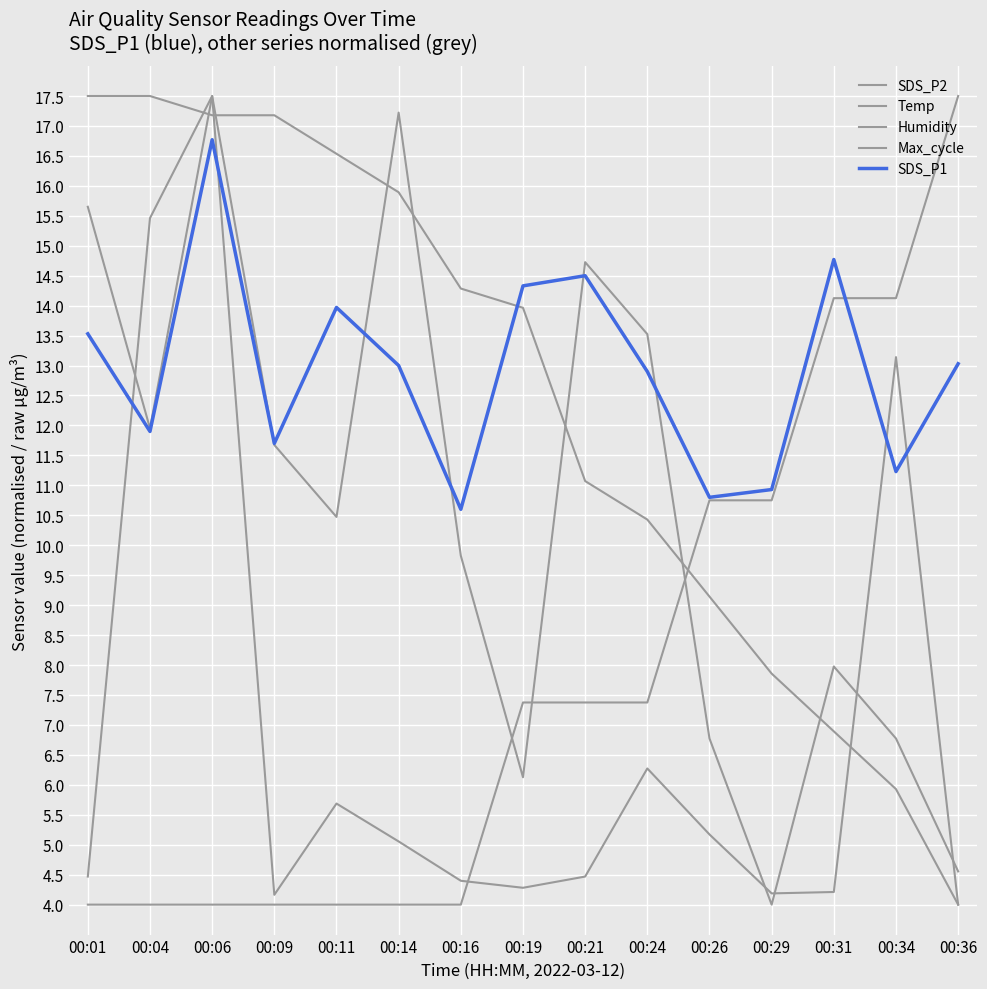

Reading left to right, list all the values displayed in this chart.

SDS_P2: 15.7	12.0	17.5	11.7	10.5	17.2	9.8	6.1	14.7	13.5	6.8	4.0	8.0	6.8	4.6
Temp: 4.0	4.0	4.0	4.0	4.0	4.0	4.0	7.4	7.4	7.4	10.8	10.8	14.1	14.1	17.5
Humidity: 17.5	17.5	17.2	17.2	16.5	15.9	14.3	14.0	11.1	10.4	9.1	7.9	6.9	5.9	4.0
Max_cycle: 4.5	15.5	17.5	4.2	5.7	5.1	4.4	4.3	4.5	6.3	5.2	4.2	4.2	13.1	4.0
SDS_P1: 13.5	11.9	16.8	11.7	14.0	13.0	10.6	14.3	14.5	12.9	10.8	10.9	14.8	11.2	13.0